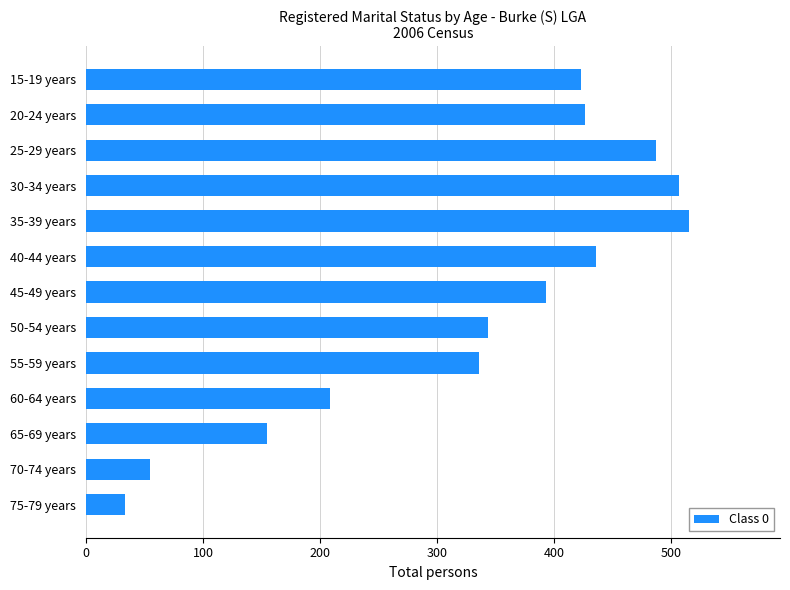

What is the minimum value shown in the chart?

33